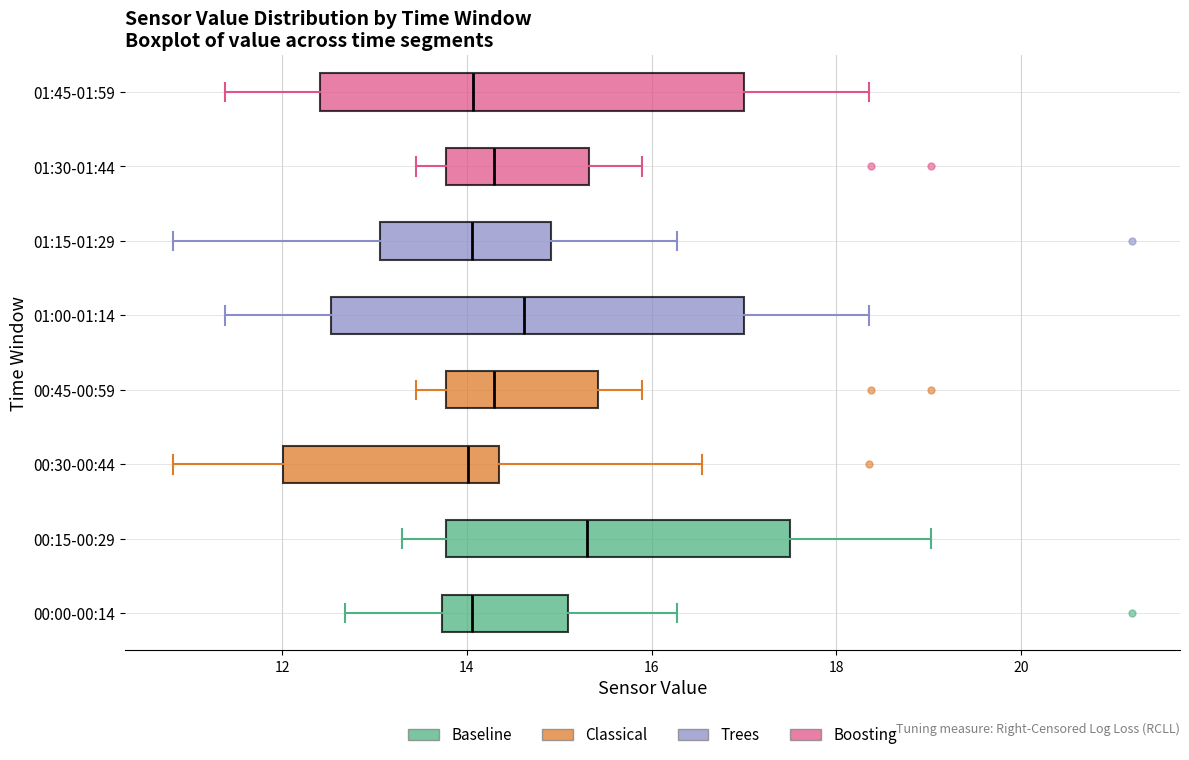

Where is the left edge of the box for 01:30-01:44 on the x-axis? The values are not printed on the chart, so give them approximately, as read against the axis.

13.8